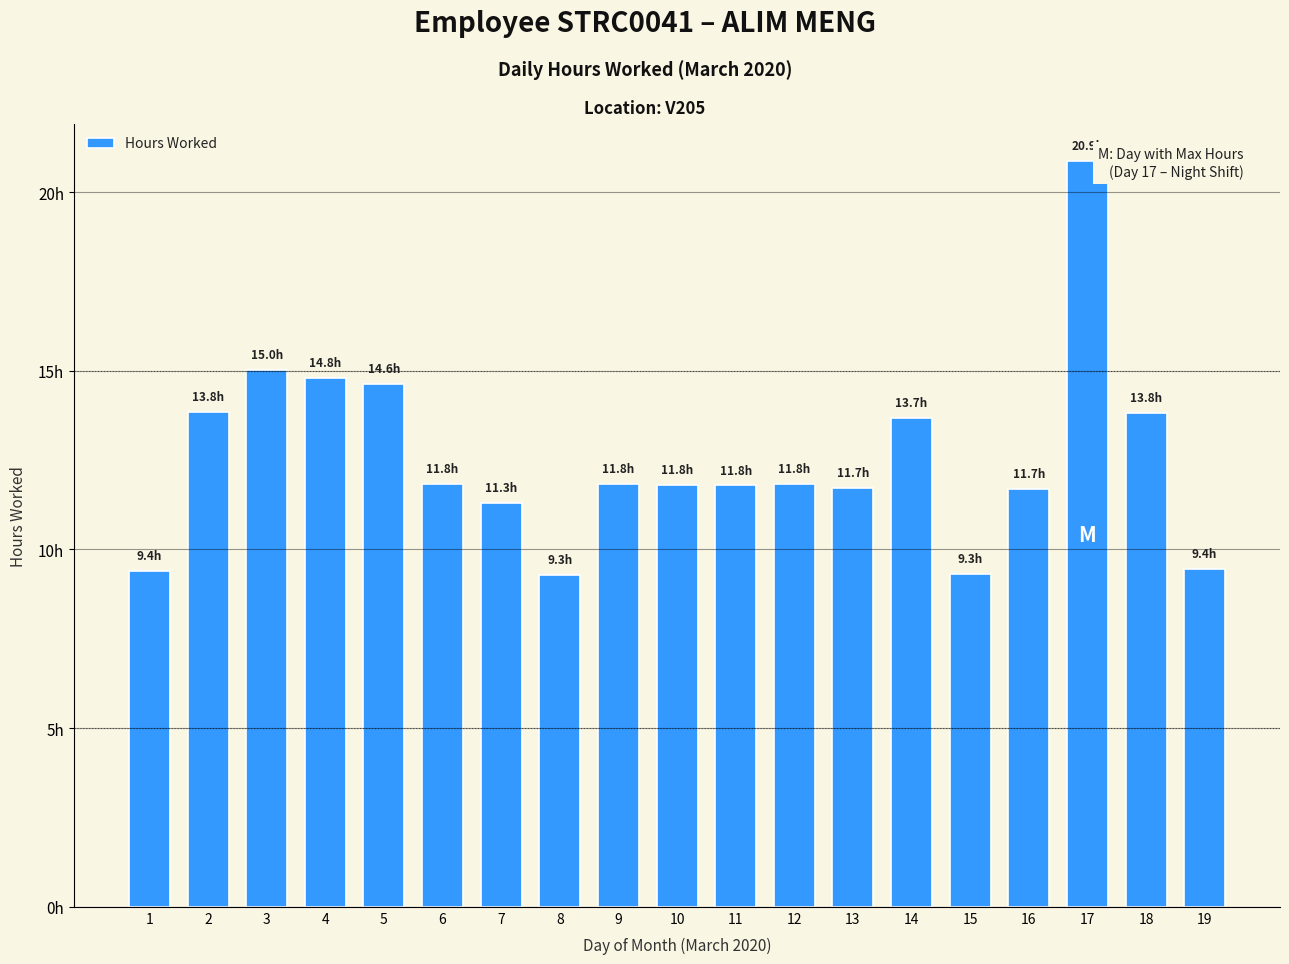

What value does the data have at 15?

9.3